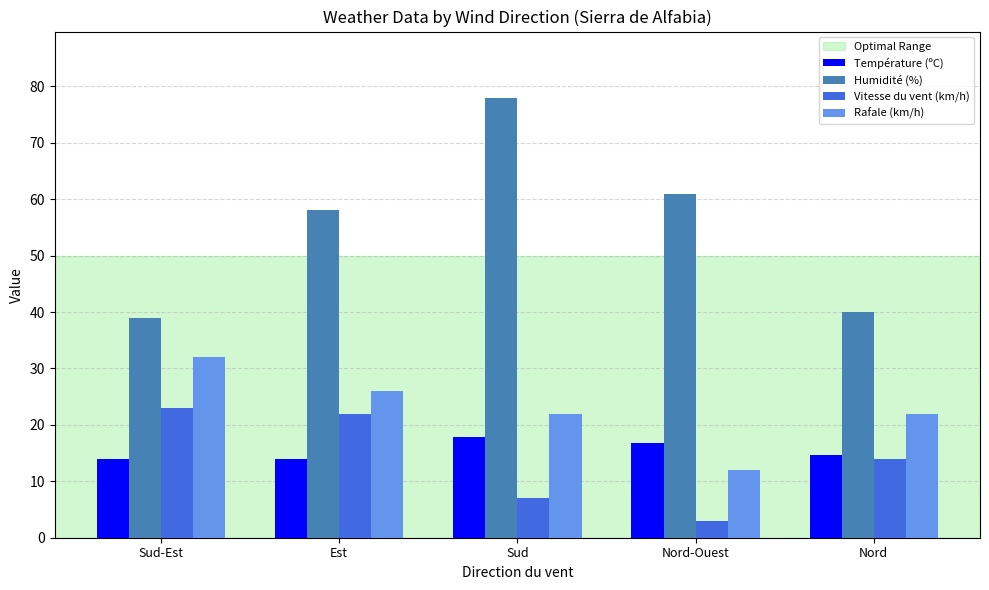

Rank the series at Sud from highest to lowest value.

Humidité (%), Rafale (km/h), Température (ºC), Vitesse du vent (km/h)